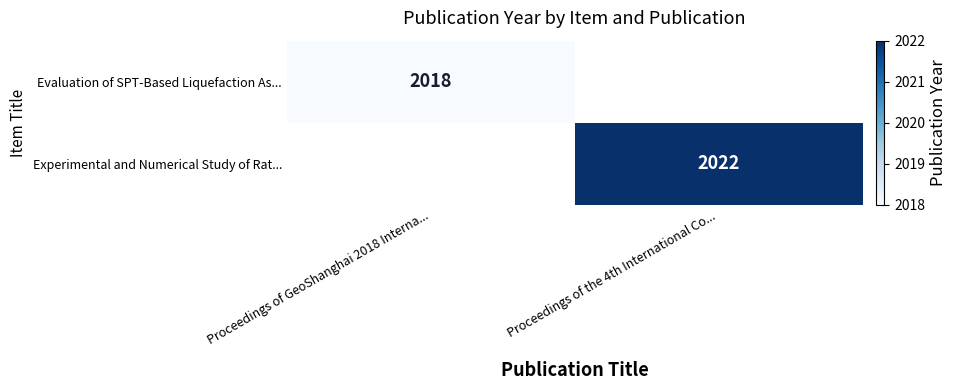

Is it true that Evaluation of SPT-Based Liquefaction As... equals 443 at Proceedings of GeoShanghai 2018 Interna...?

False